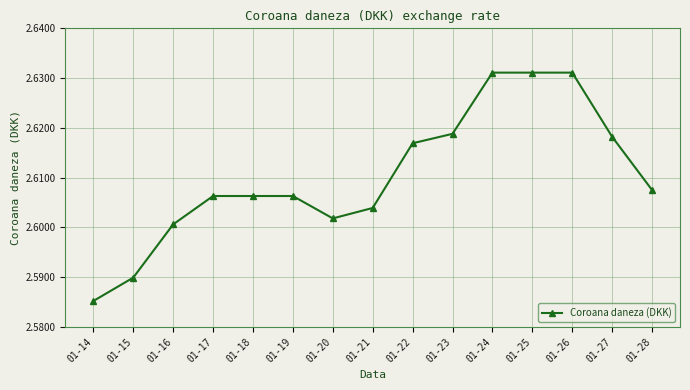

How many data points does each series have?

15